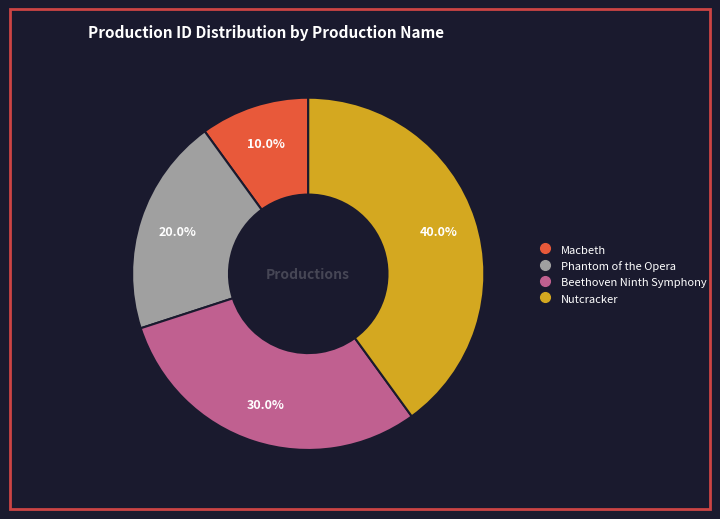

Between Beethoven Ninth Symphony and Macbeth, which is larger?

Beethoven Ninth Symphony